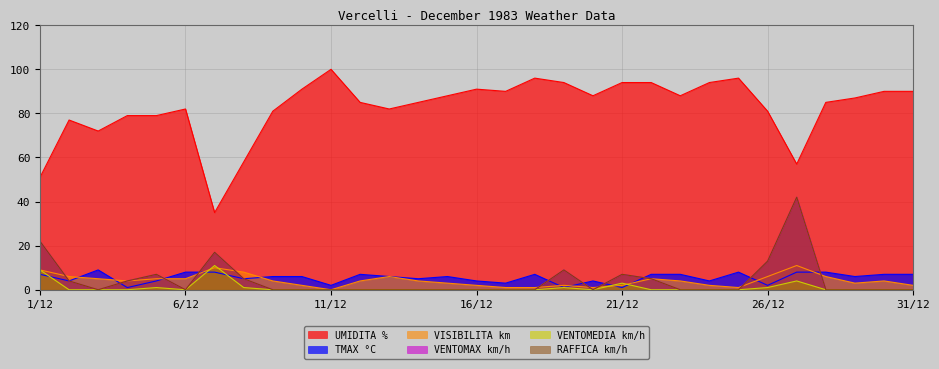

How many intersections are there between RAFFICA km/h and TMAX °C?

9